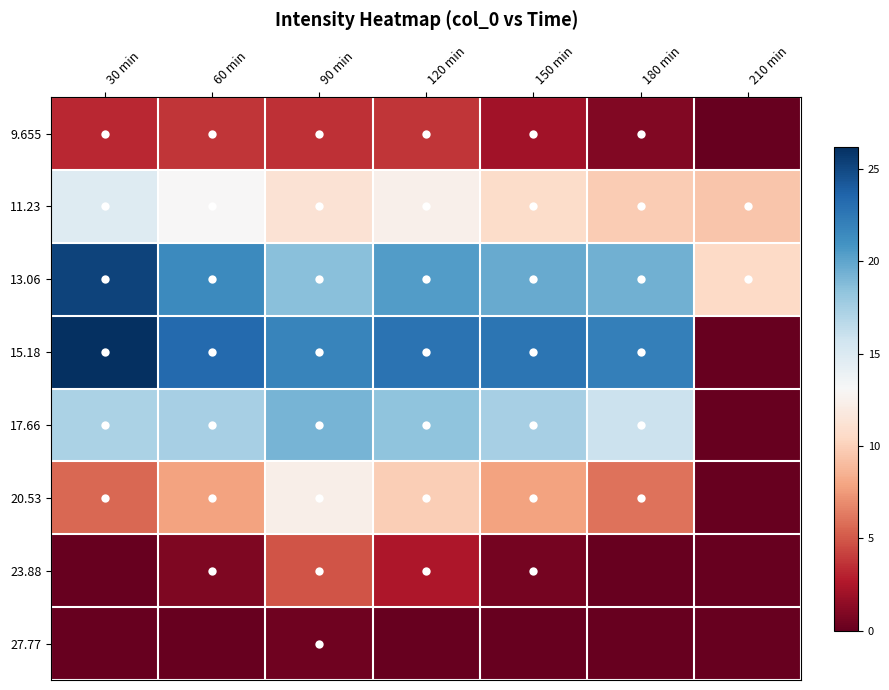

Reading right to left, what are all the values shown in this chart?

9.655: 210 min=0.0	180 min=0.9	150 min=2.1	120 min=3.8	90 min=3.6	60 min=3.8	30 min=3.3
11.23: 210 min=9.5	180 min=9.8	150 min=10.7	120 min=12.4	90 min=11.2	60 min=13.1	30 min=14.8
13.06: 210 min=10.5	180 min=19.4	150 min=19.7	120 min=20.4	90 min=18.6	60 min=21.5	30 min=25.3
15.18: 210 min=0.0	180 min=22.0	150 min=22.6	120 min=22.8	90 min=21.8	60 min=23.3	30 min=26.2
17.66: 210 min=0.0	180 min=15.9	150 min=17.5	120 min=18.3	90 min=19.2	60 min=17.4	30 min=17.2
20.53: 210 min=0.0	180 min=6.0	150 min=7.9	120 min=9.9	90 min=12.4	60 min=7.9	30 min=5.6
23.88: 210 min=0.0	180 min=0.0	150 min=0.6	120 min=2.5	90 min=4.9	60 min=0.8	30 min=0.0
27.77: 210 min=0.0	180 min=0.0	150 min=0.0	120 min=0.0	90 min=0.4	60 min=0.0	30 min=0.0